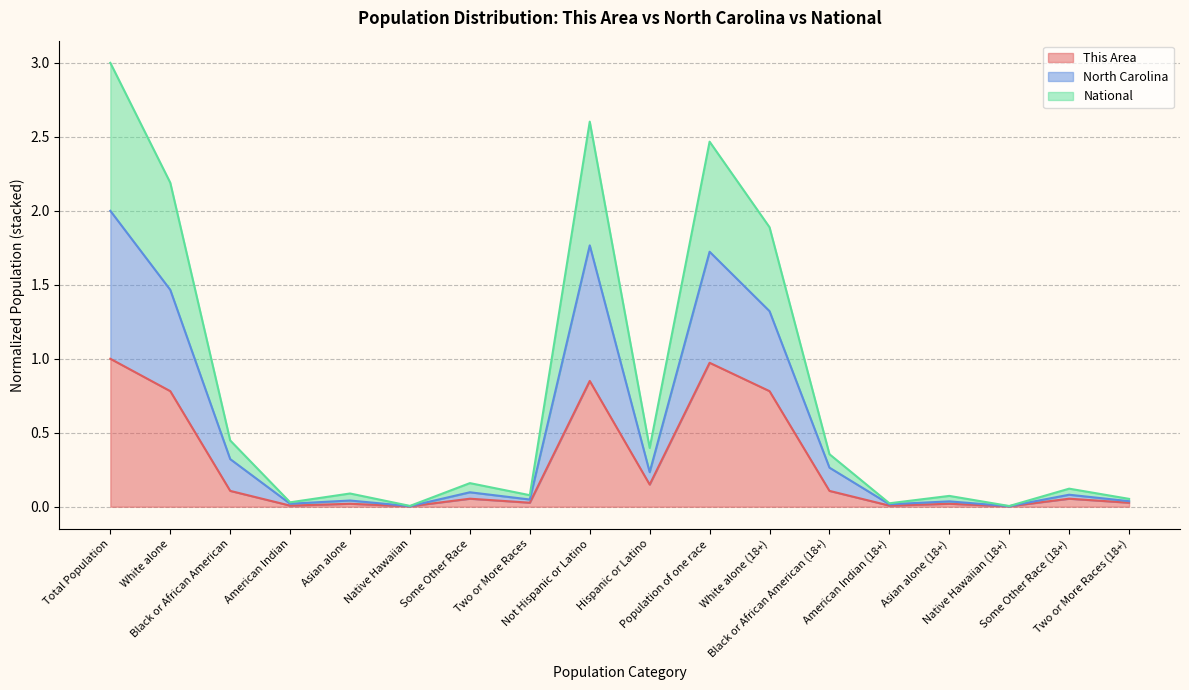

The National series shows 0.0 at Native Hawaiian. True or false?

True